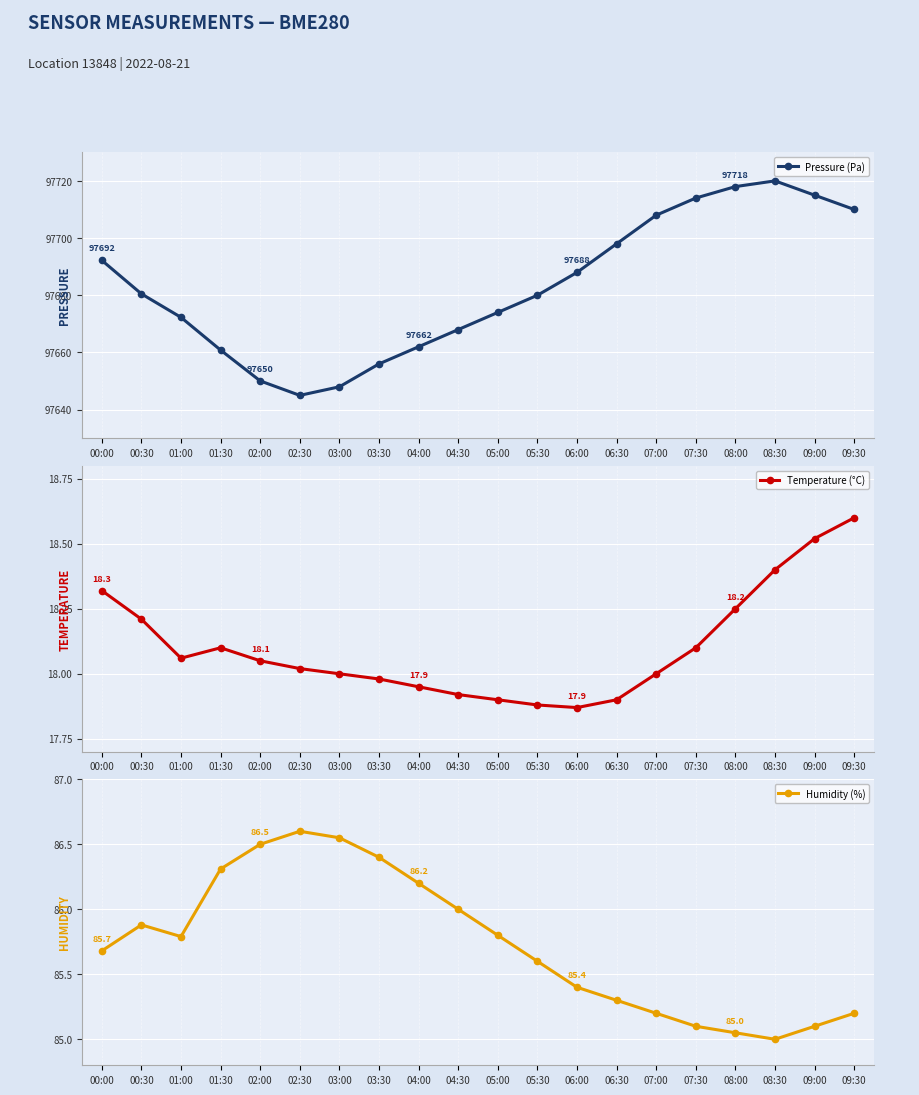

What is the value of the Pressure (Pa) point at the 13th from the left?

97688.0